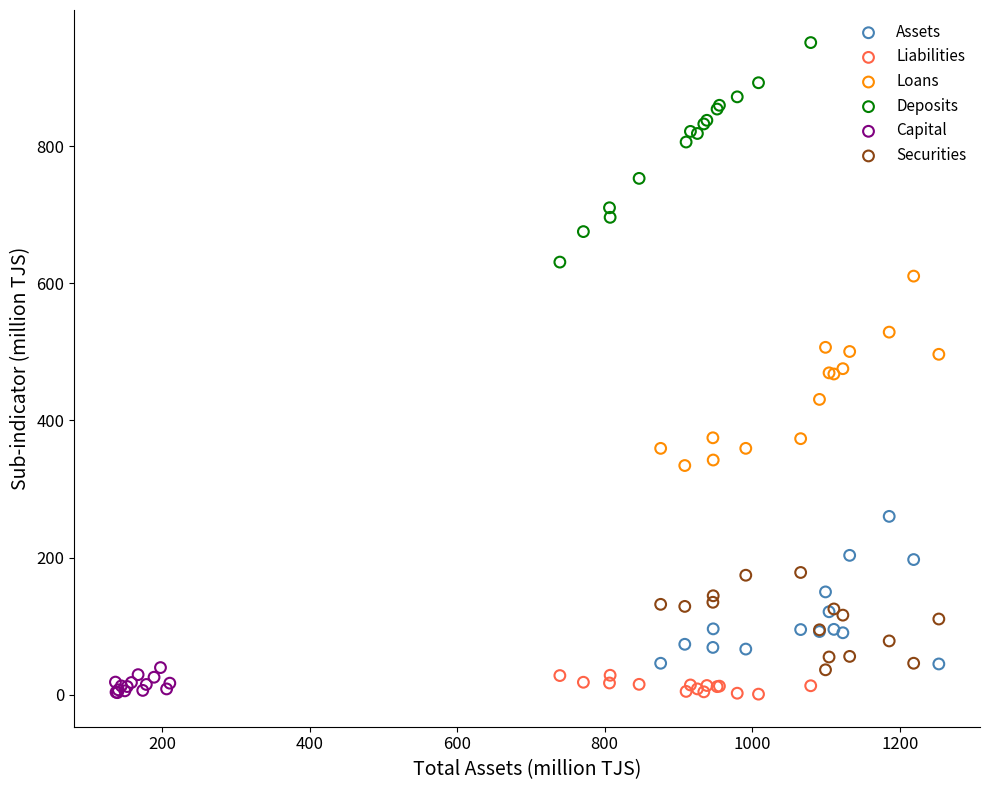

Which series contains the highest Y value?

Deposits